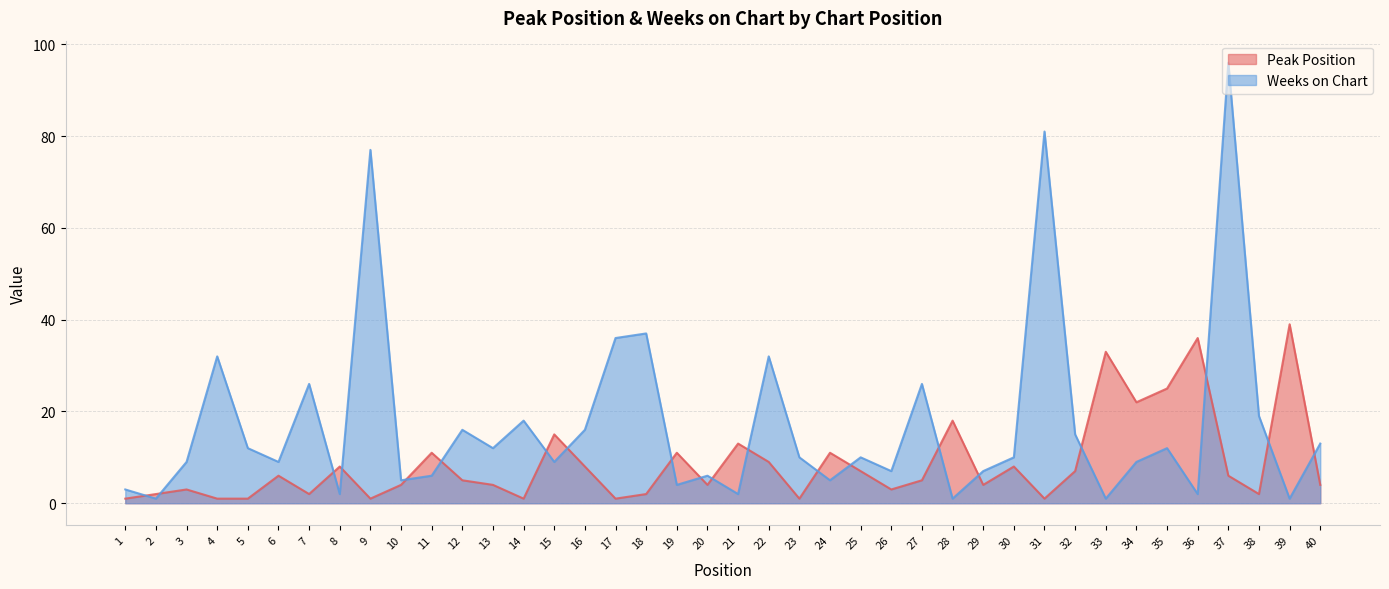

How many interior local valleys does the Peak Position series have?

11